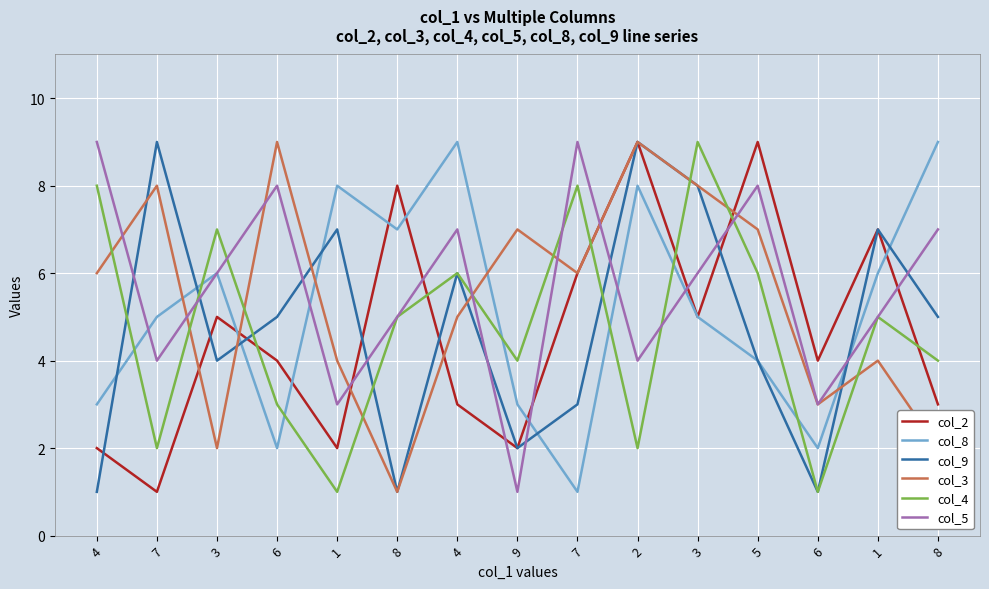

What is the maximum value shown in the chart?

9